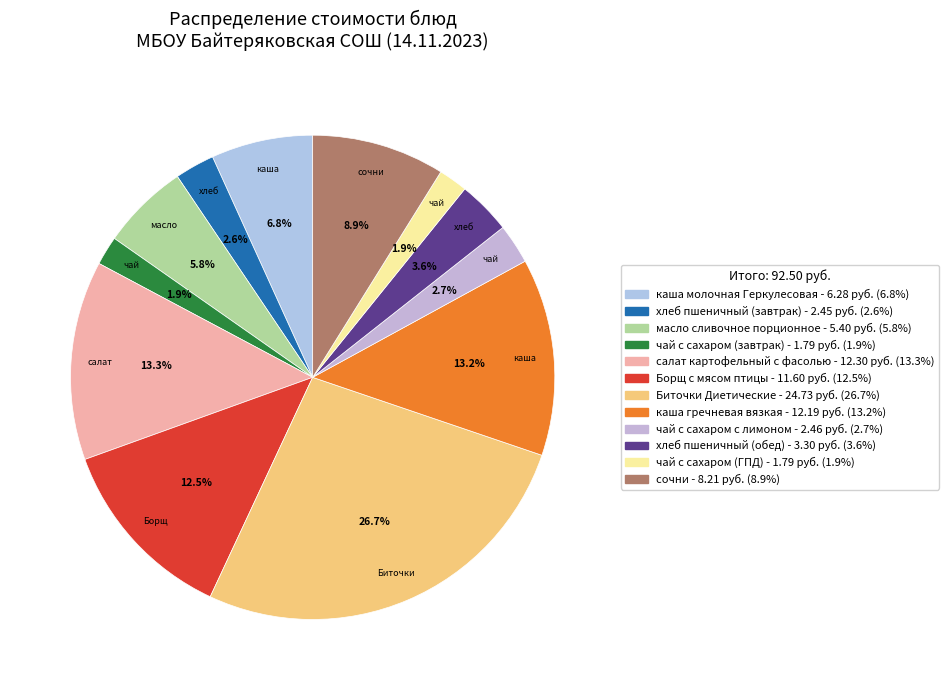

How many segments does this pie chart have?

12